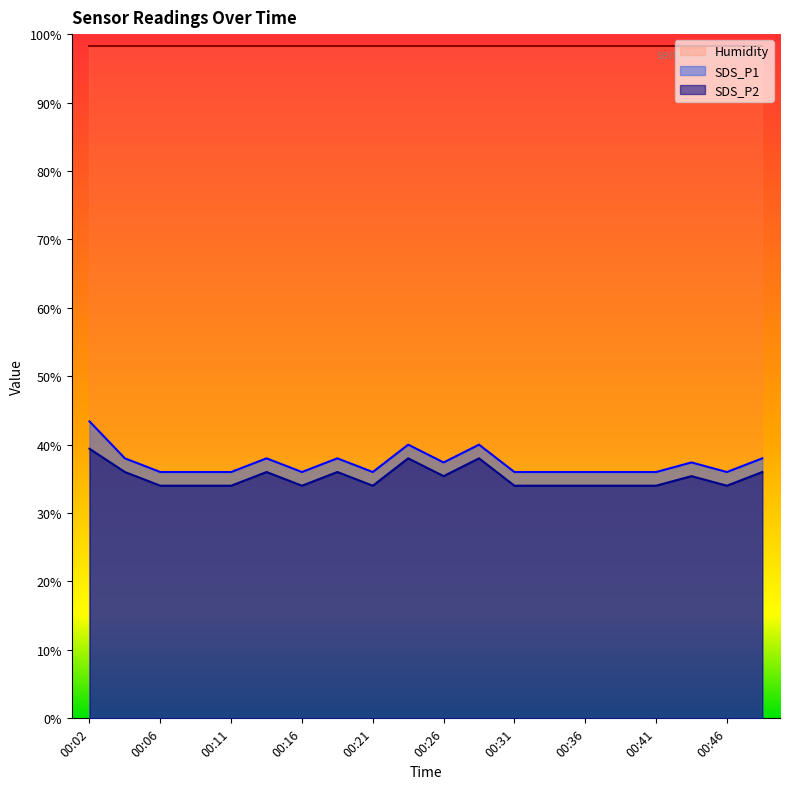

True or false: SDS_P1 and SDS_P2 intersect in this chart.

False